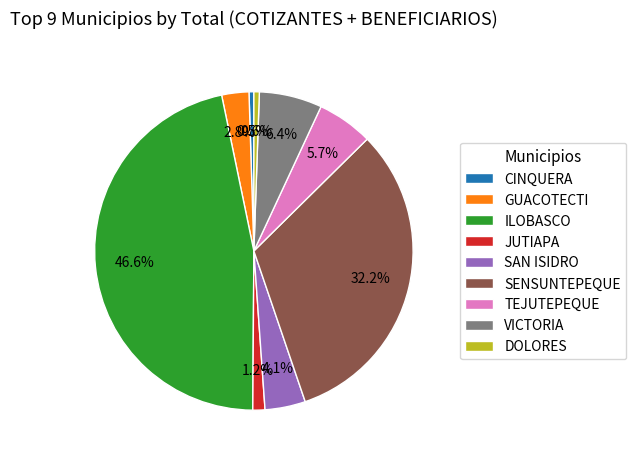

Combined, do SENSUNTEPEQUE and GUACOTECTI account for over 50%?

No